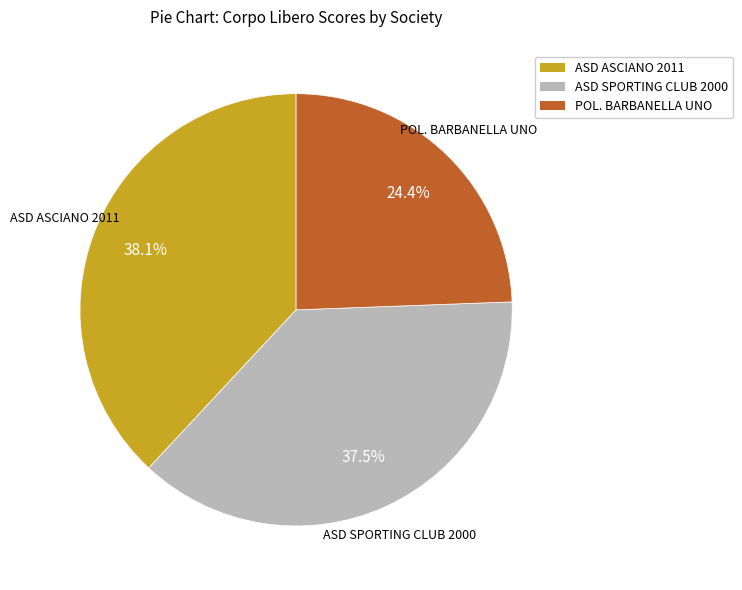

What is the largest slice in the pie chart?

ASD ASCIANO 2011